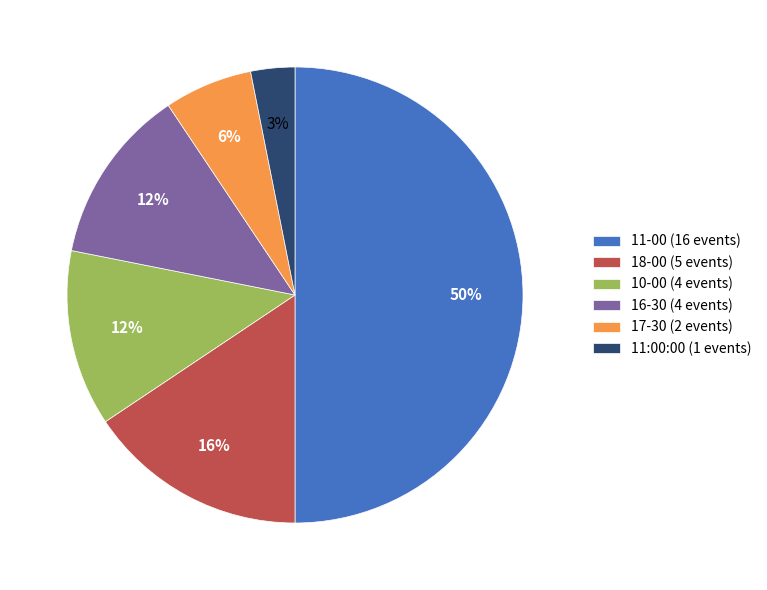

Which category has the smallest portion of the pie?

11:00:00